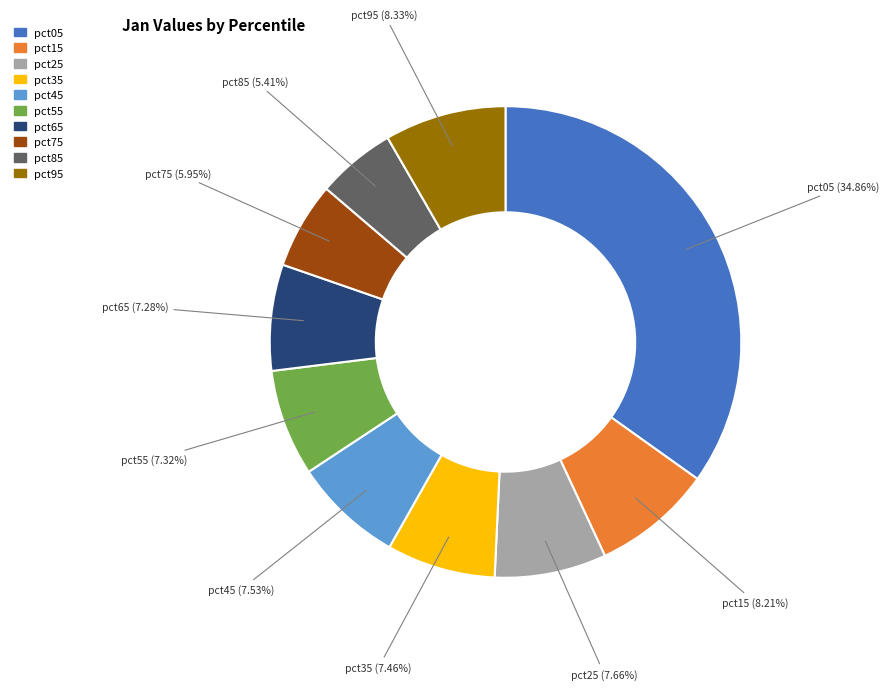

Does pct15 represent more than half of the total?

No